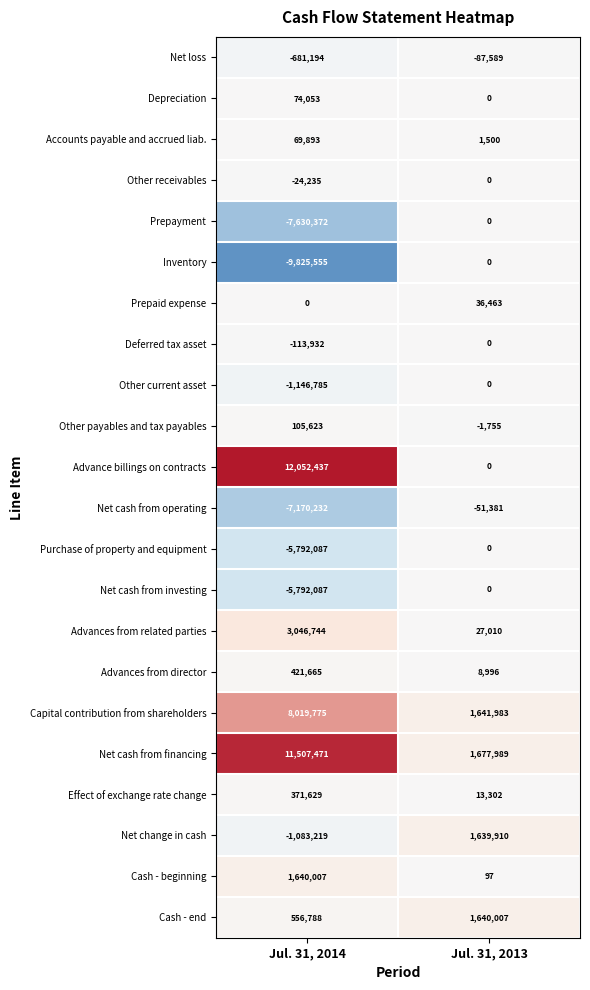

The Other current asset series shows -1607296 at Jul. 31, 2014. True or false?

False